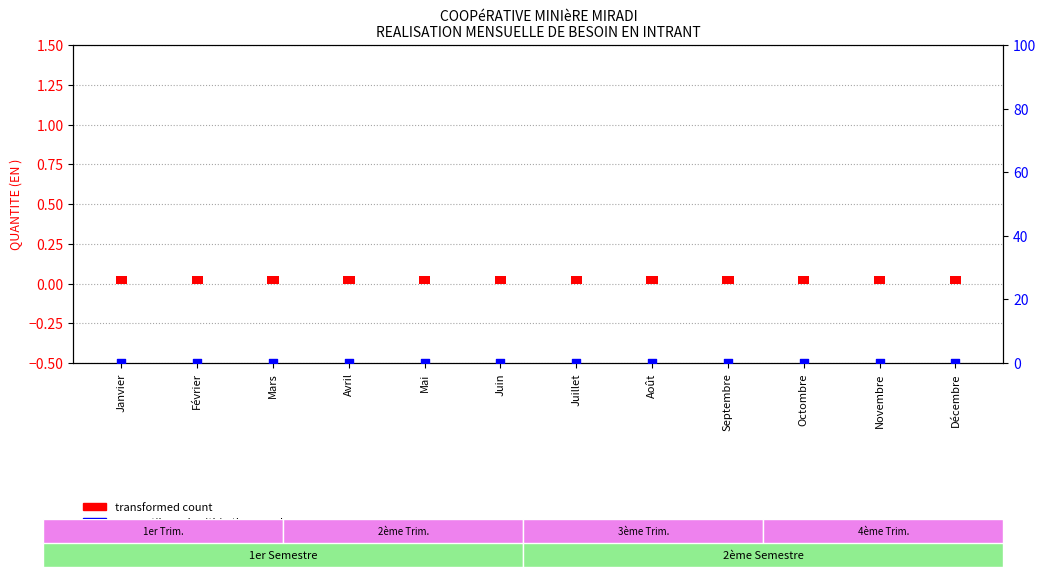

At which category is the sum across all series the highest?

Janvier